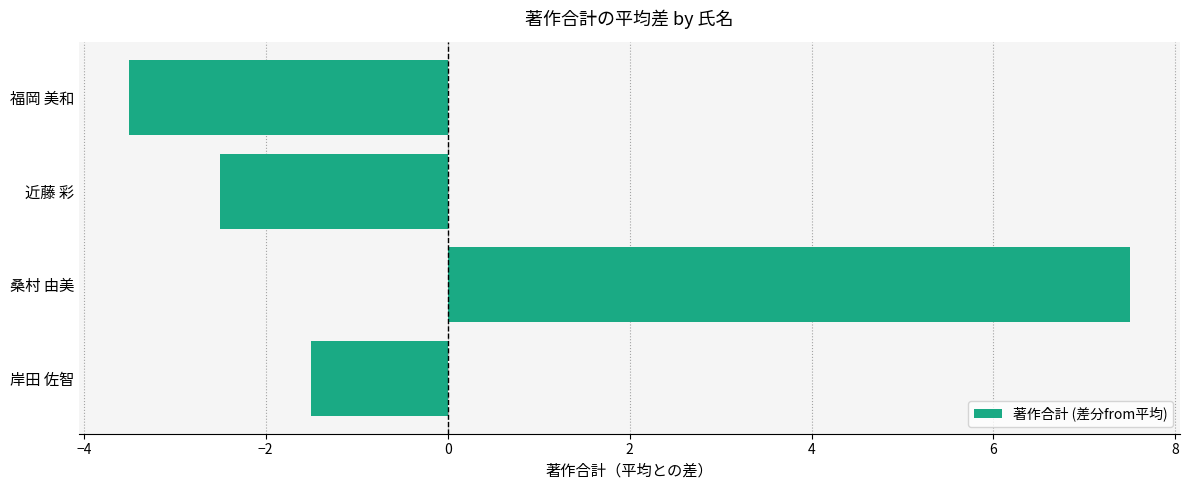

Which category has the highest value across all series?

桑村 由美